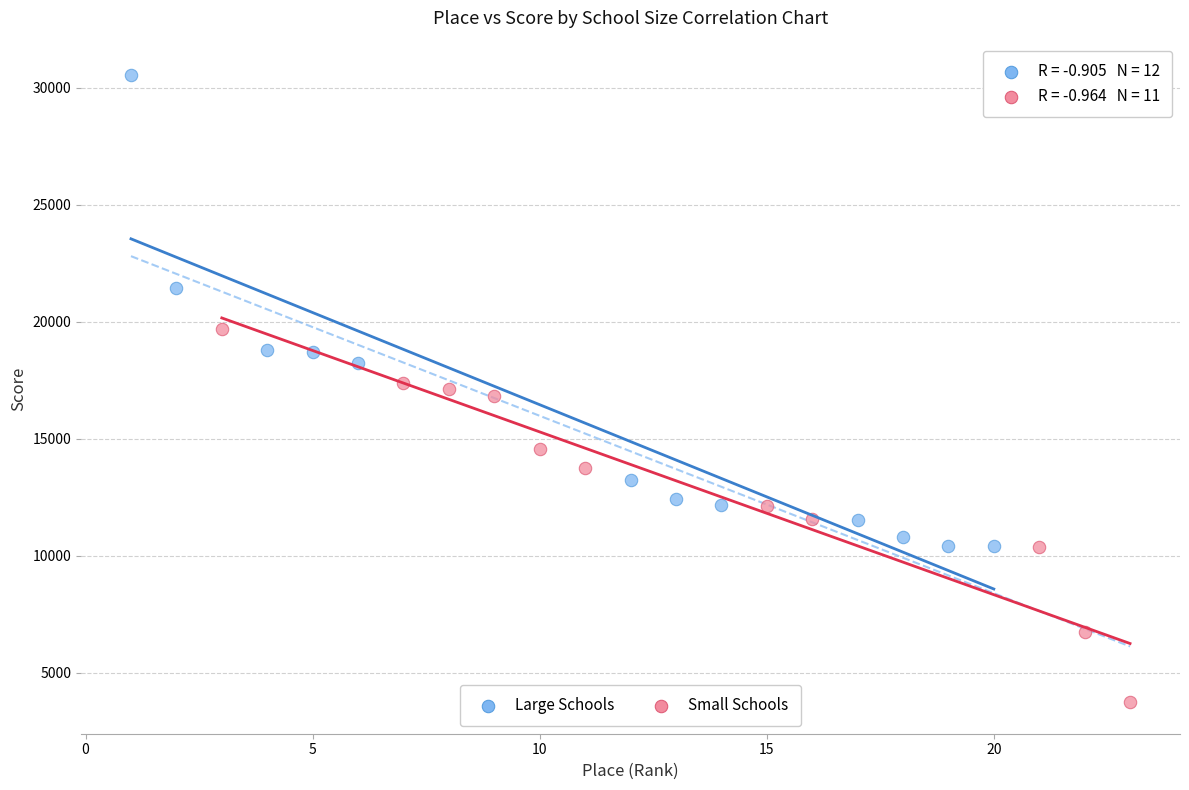

Which series has the widest spread of Y values?

Large Schools